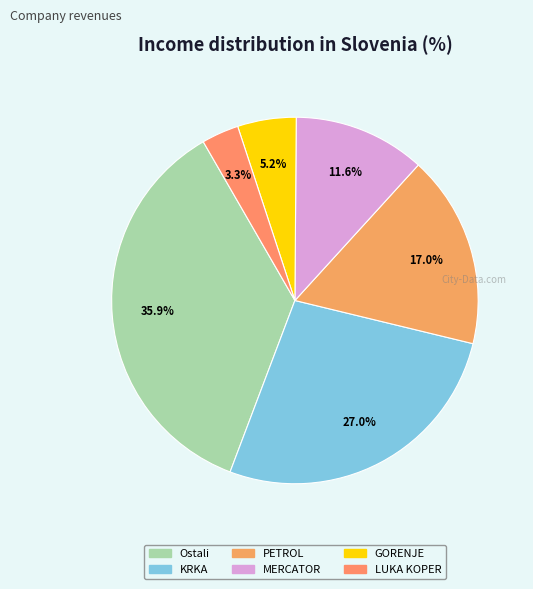

To the nearest percent, what is the average slice percentage?

17%